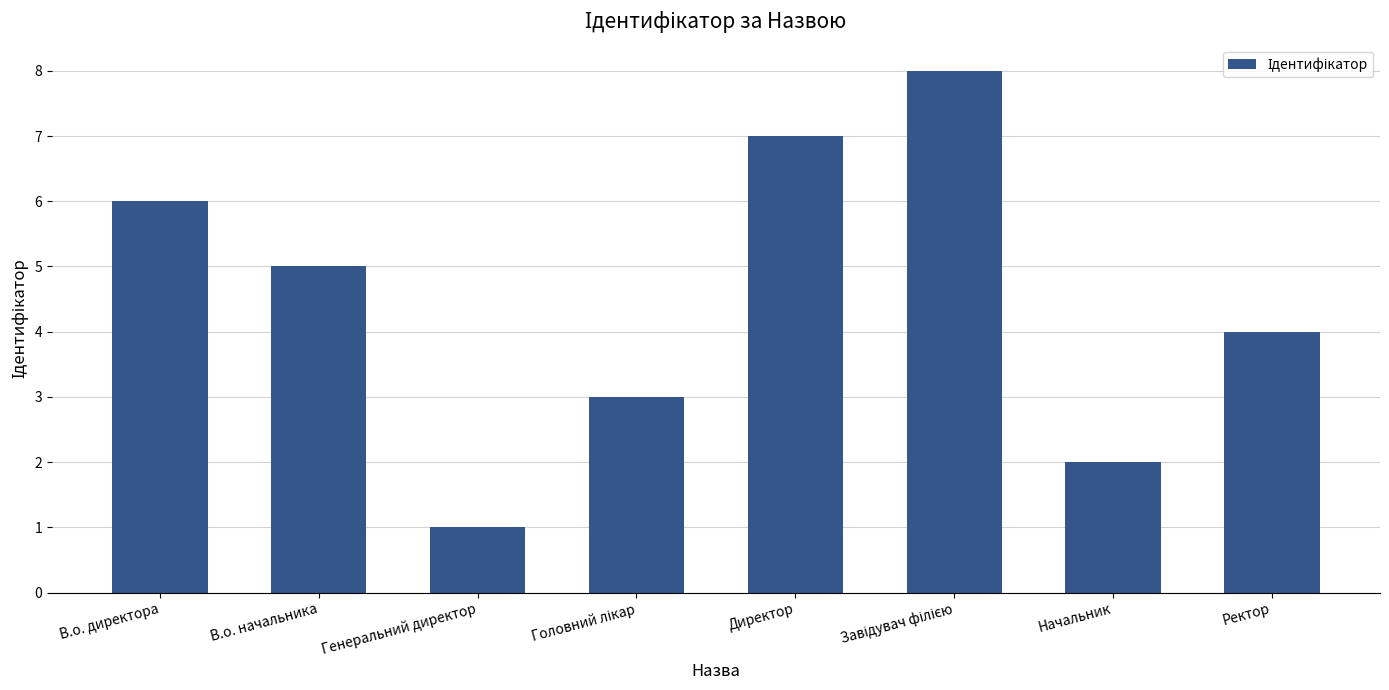

What is the value of the 7th bar from the left?

2